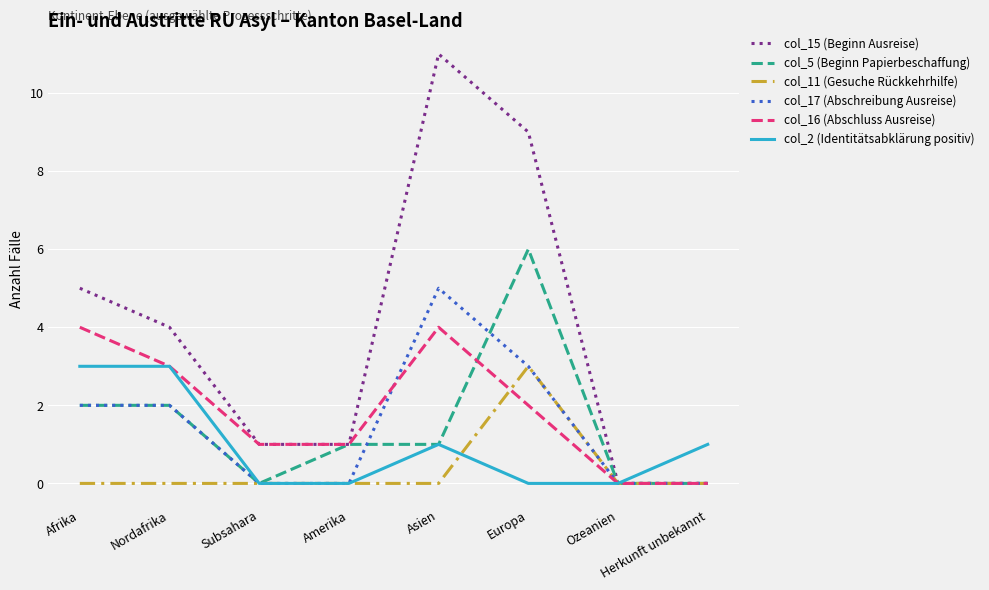

The col_5 (Beginn Papierbeschaffung) series shows 0 at Ozeanien. True or false?

True